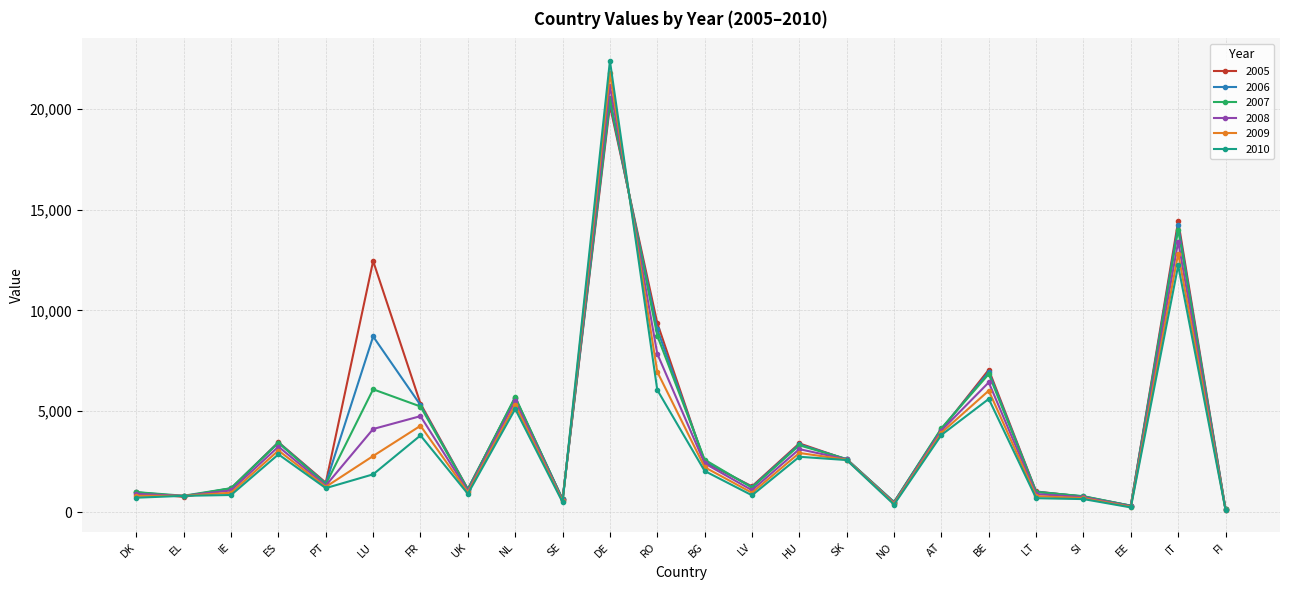

The value of 2008 at NL is 5507. True or false?

True